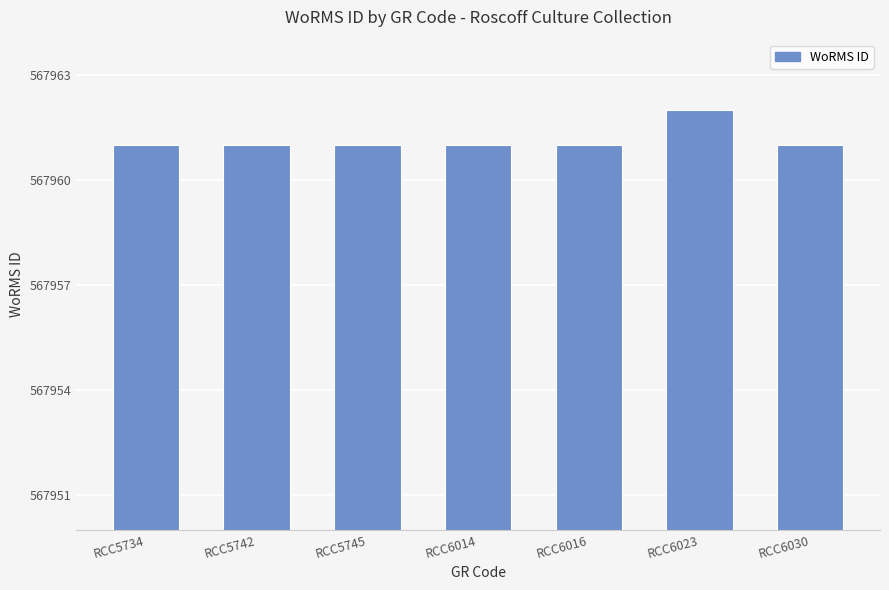

What is the maximum value shown in the chart?

567962